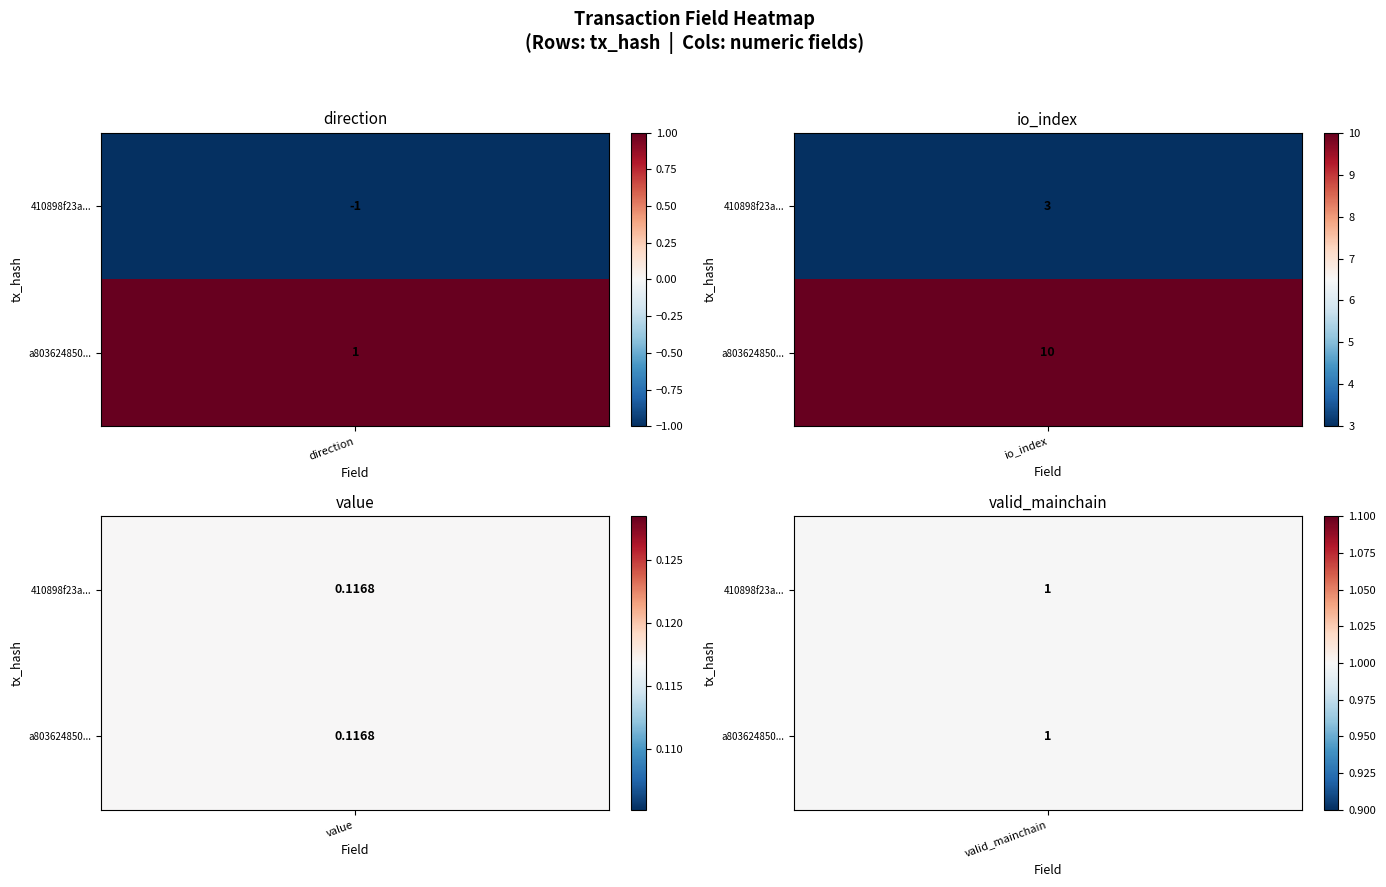

How many negative values does the 410898f23a74d04fc6caed7f20699aa83f824f9 series have?

1